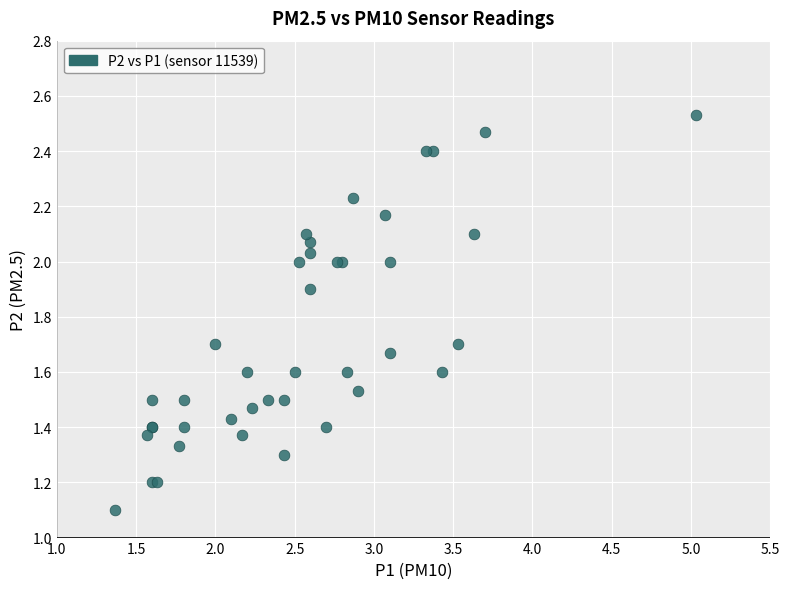

What Y value in the scatter plot is closest to 1?

1.1